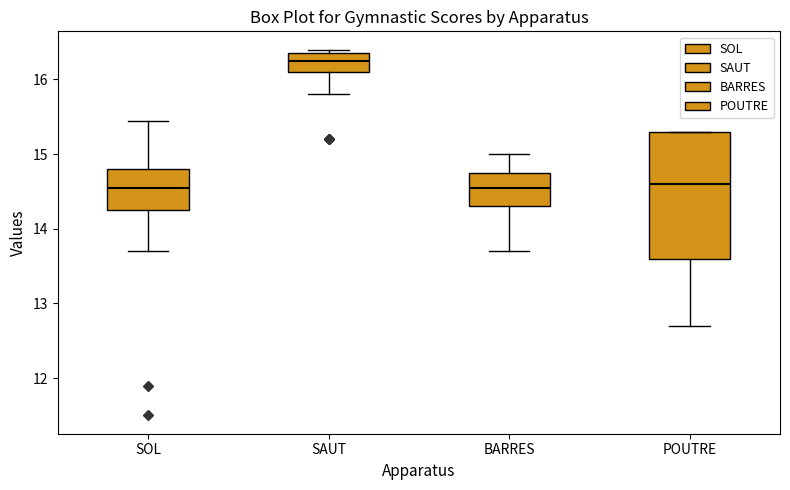

Where does the lower whisker of the box for BARRES end on the y-axis? The values are not printed on the chart, so give them approximately, as read against the axis.

13.7